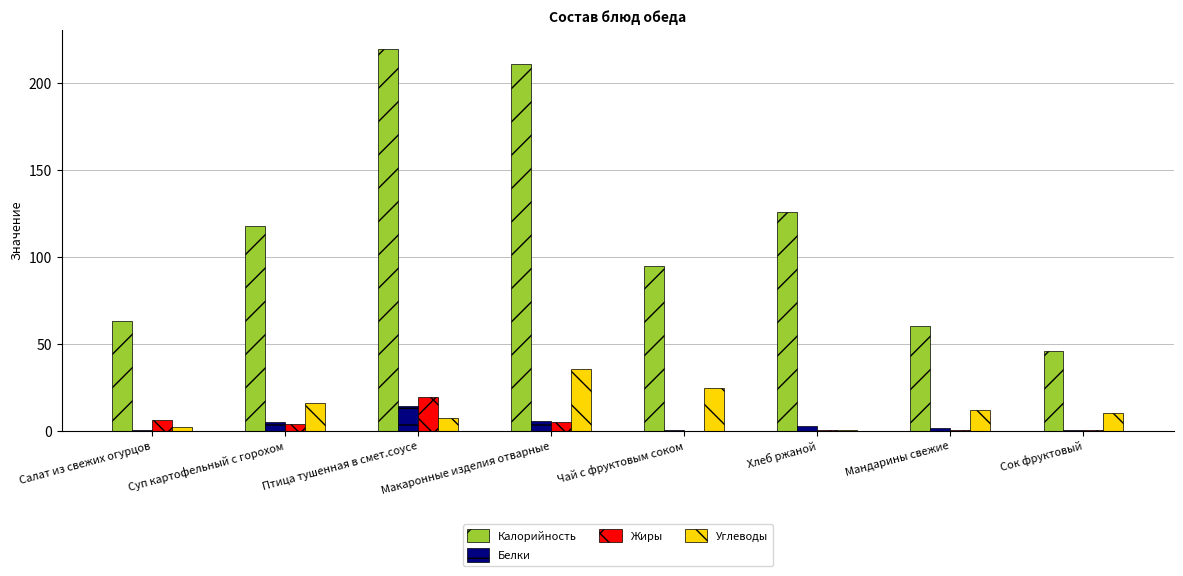

How many data points in Белки are above 2?

4